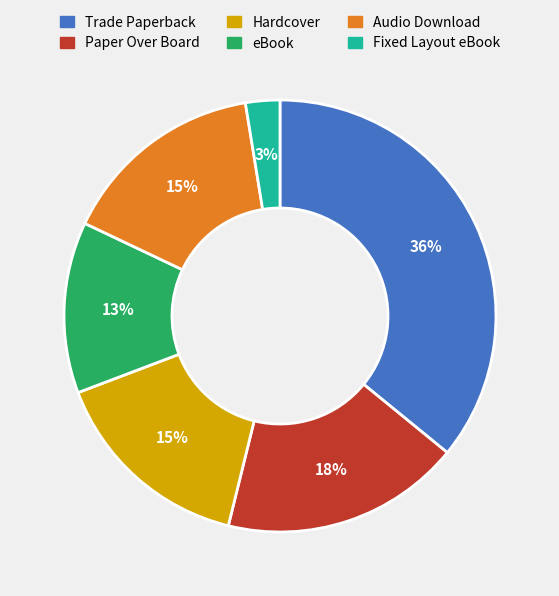

Is Trade Paperback the majority of the pie?

No